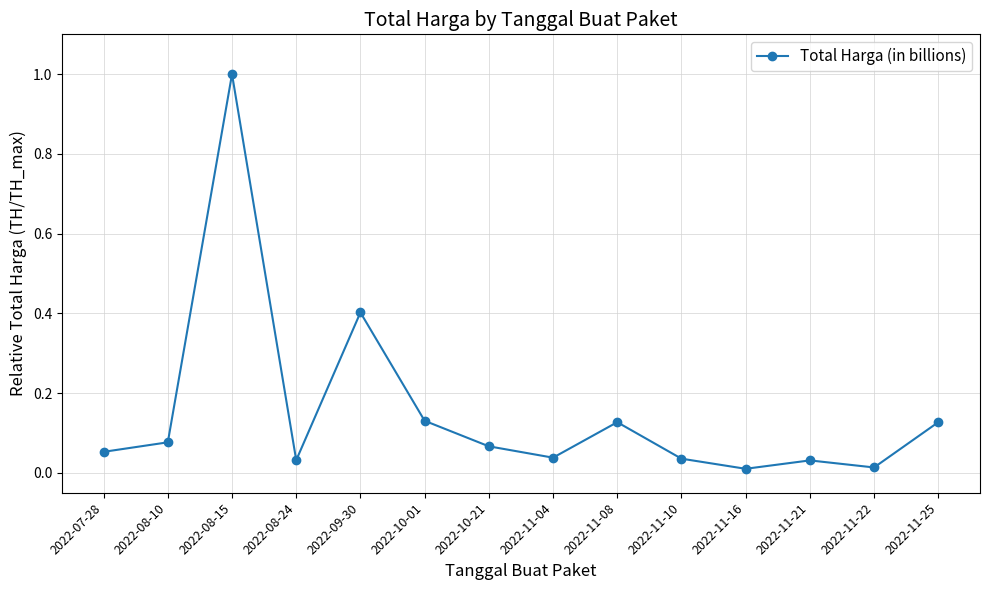

What is the average value?

0.2